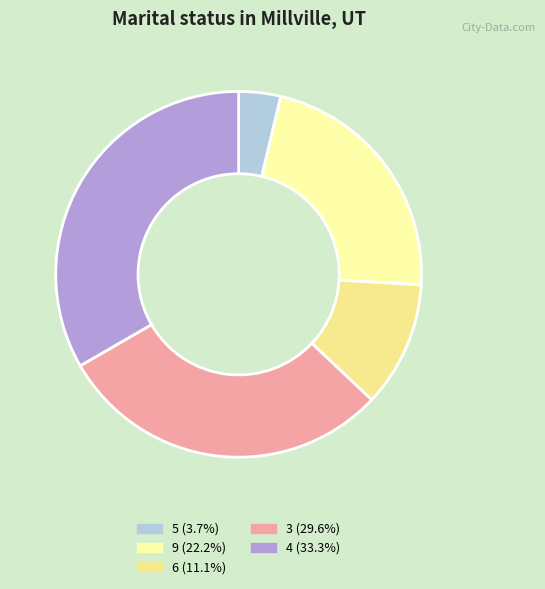

How many slices are in this pie chart?

5